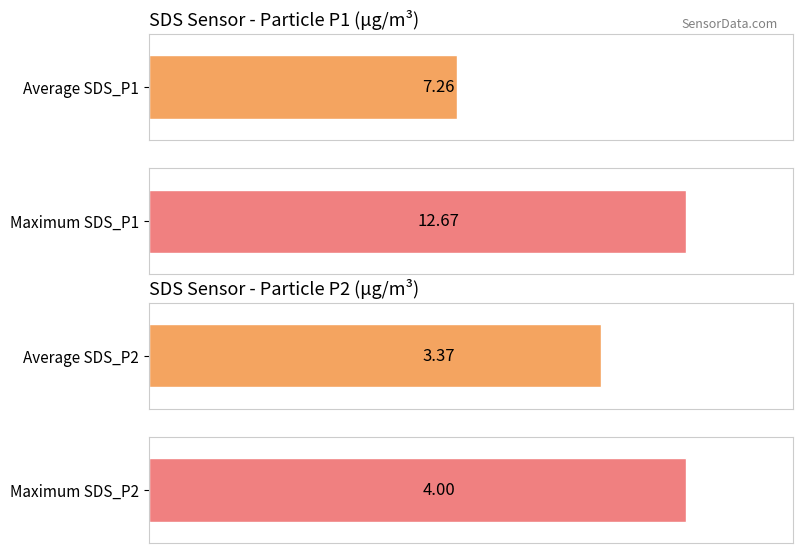

List the series in order of their overall mean, highest first.

SDS_P1, SDS_P2